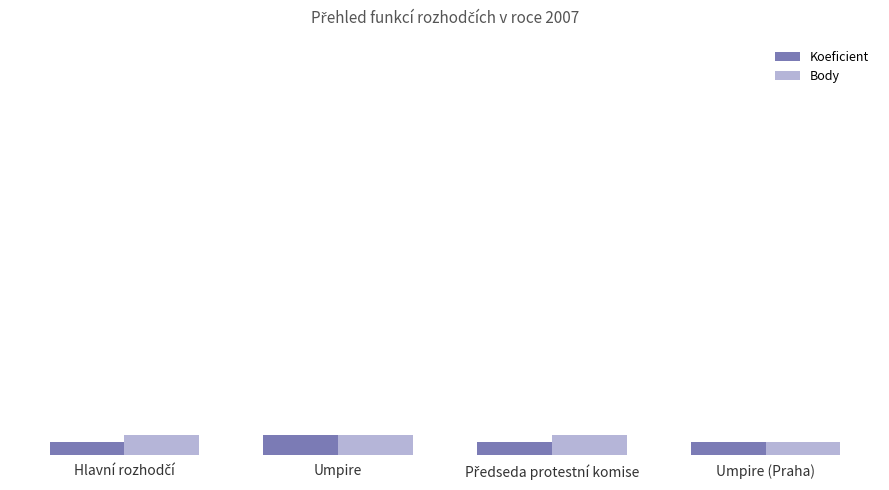

What is the value of the Body bar at the 3rd from the left?

6